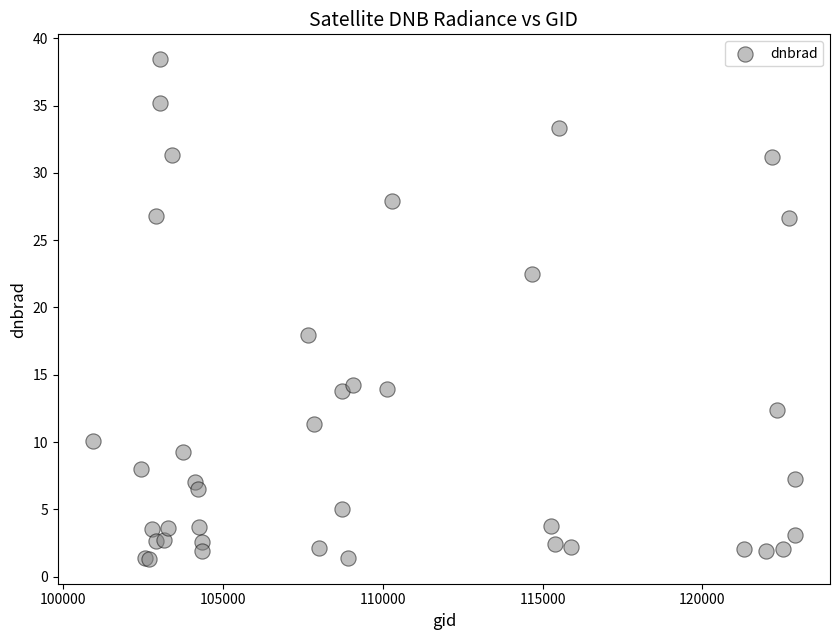

What Y value in the scatter plot is closest to 19?

18.0